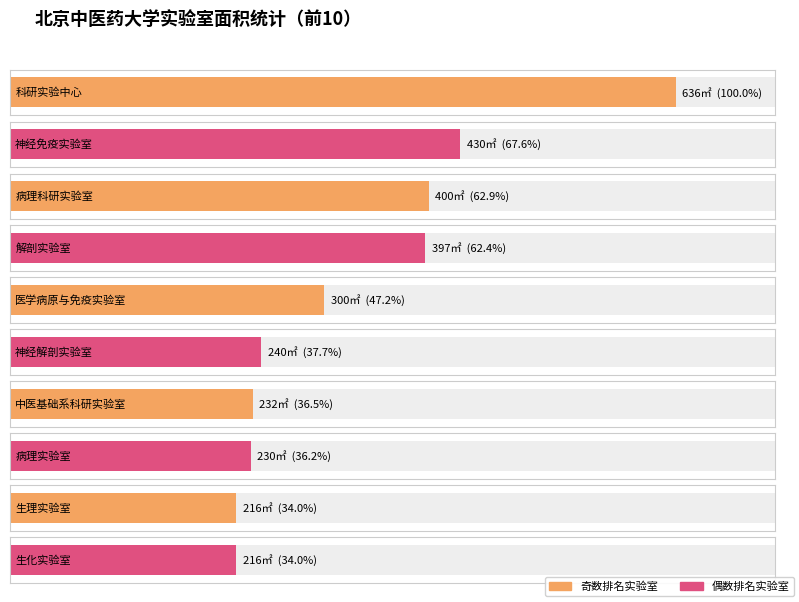

Are the bars grouped side by side (vs. stacked)?

No